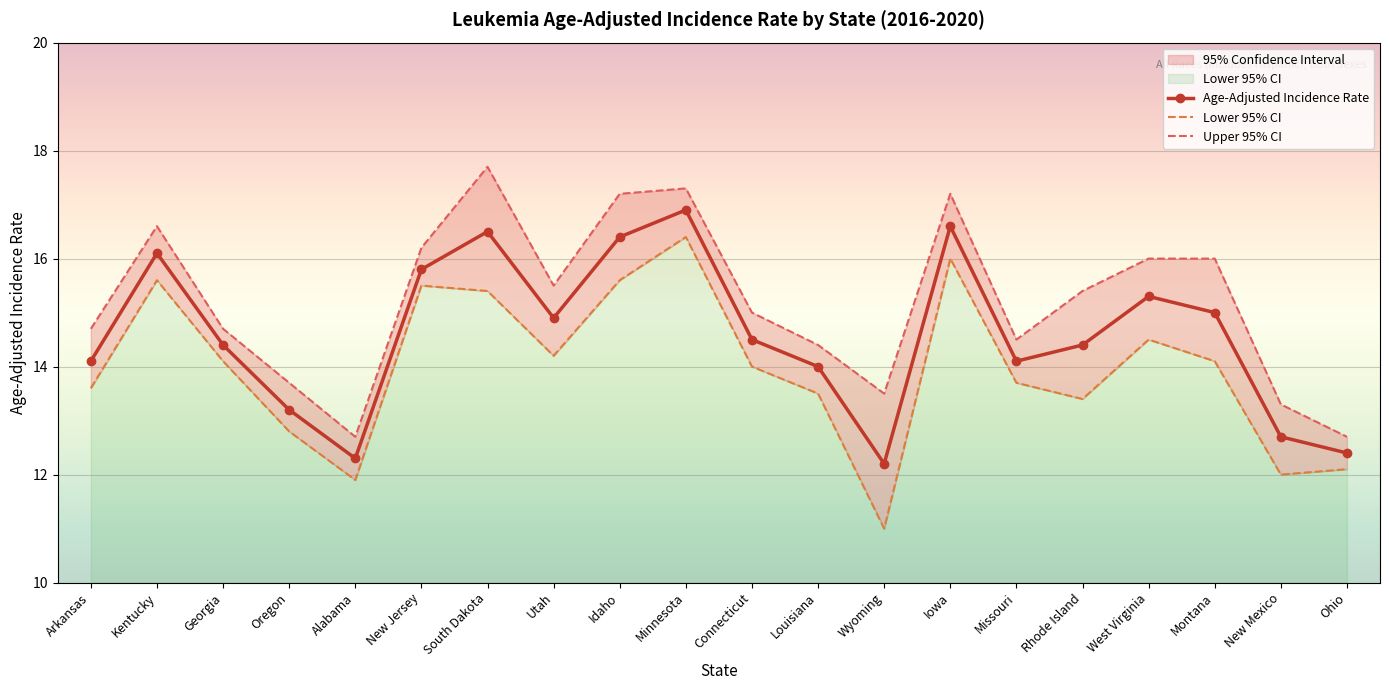

List the series in order of their overall mean, highest first.

Upper 95% CI, Age-Adjusted Incidence Rate, Lower 95% CI